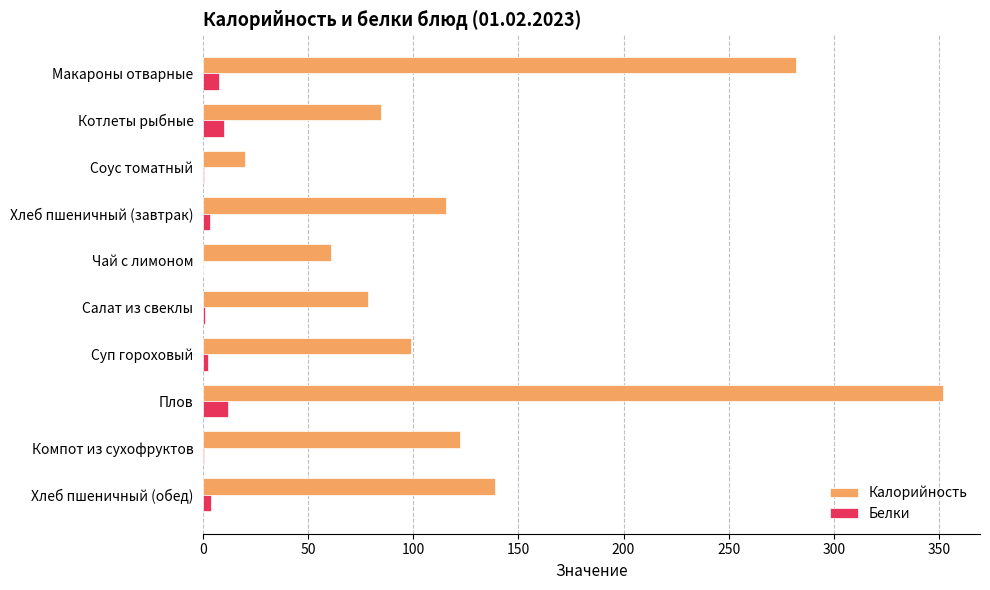

What is the sum of all Белки values?

39.7